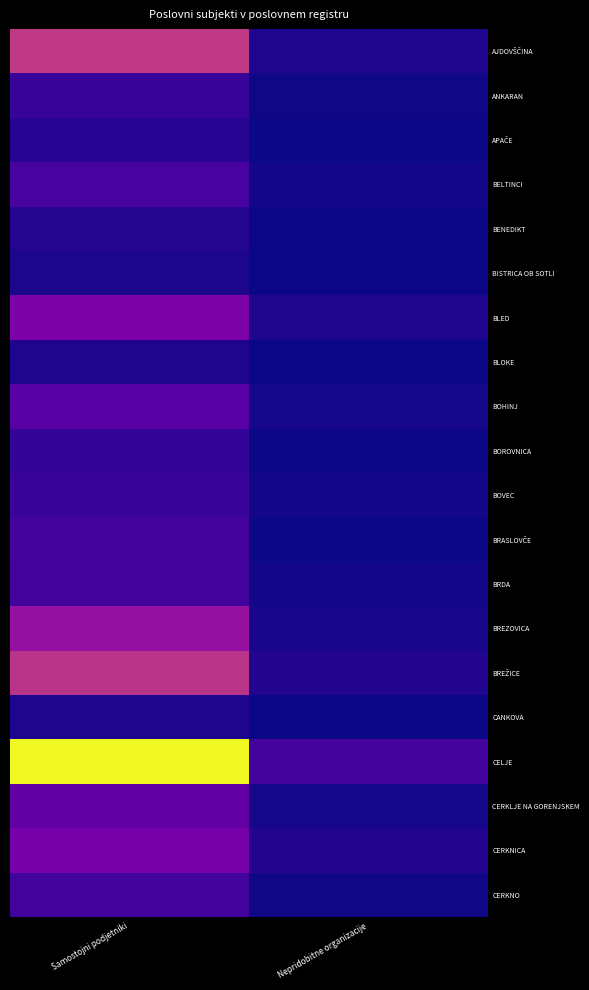

At how many categories does at least one series exceed 0?

2